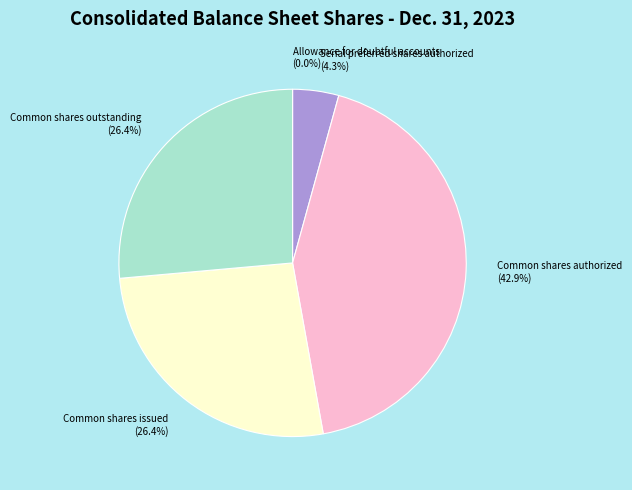

Which category has the biggest portion of the pie?

Common shares authorized